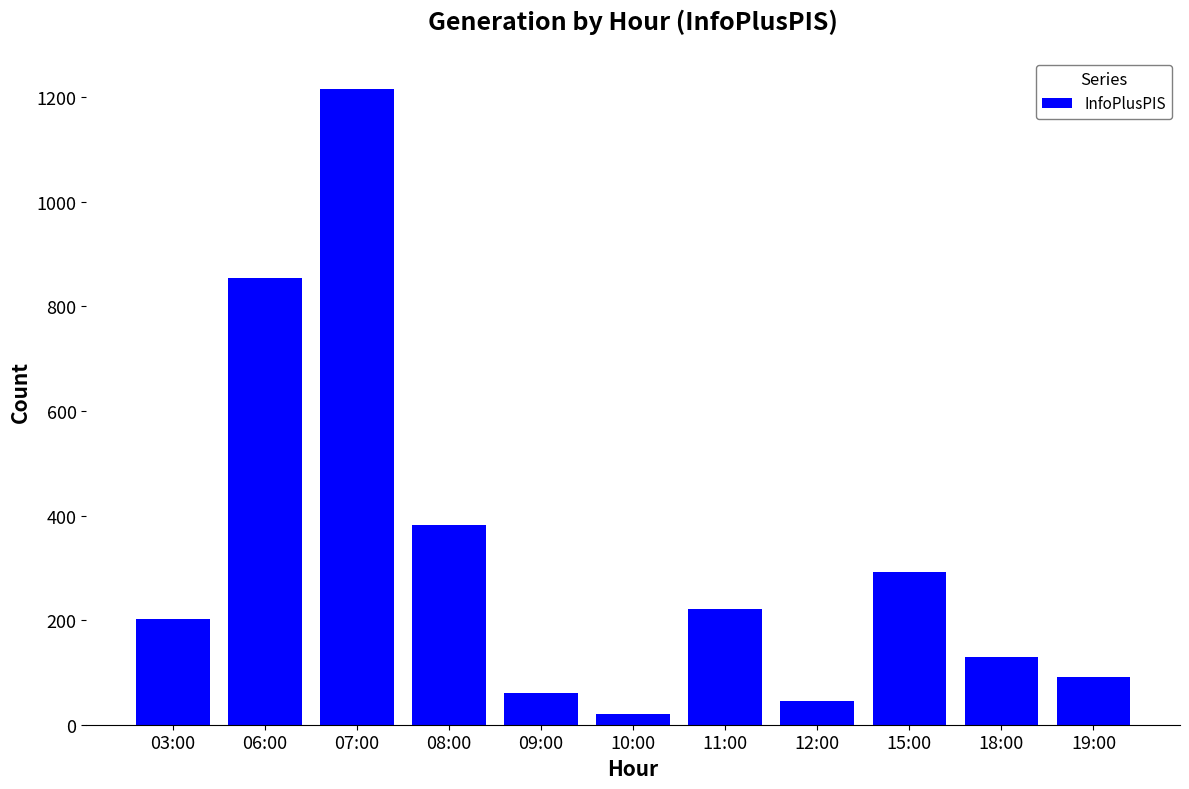

Are the bars grouped side by side (vs. stacked)?

No